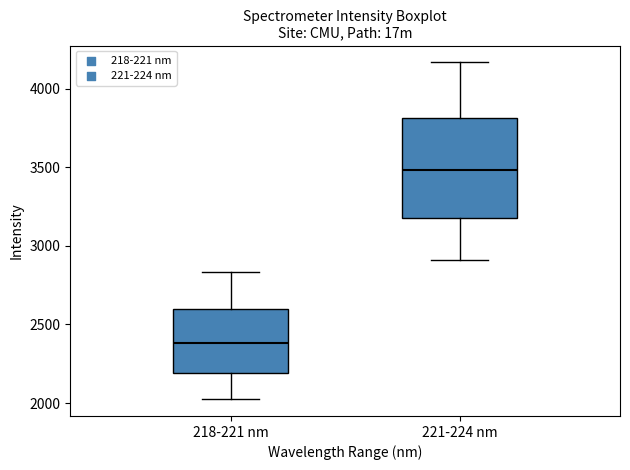

Reading left to right, transcribe this box plot: for each box, give where its median line is, the range the box spans, and where its two whiskers end, as read against the y-axis. The values are not printed on the chart, so give them approximately, as read against the axis.

218-221 nm: median 2400, box 2200 to 2600, whiskers 2000 to 2850
221-224 nm: median 3500, box 3200 to 3800, whiskers 2900 to 4150